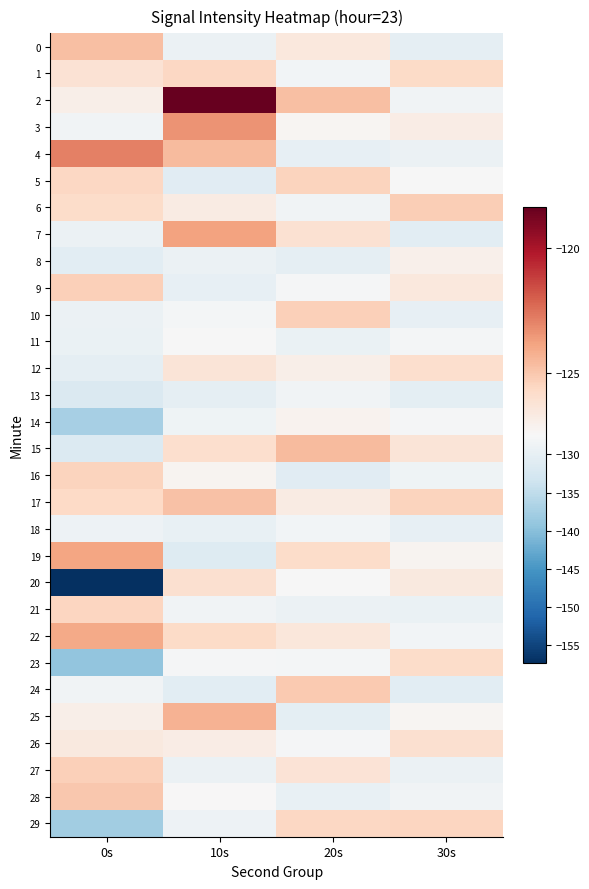

Between 20s and 0s, which is larger?

0s